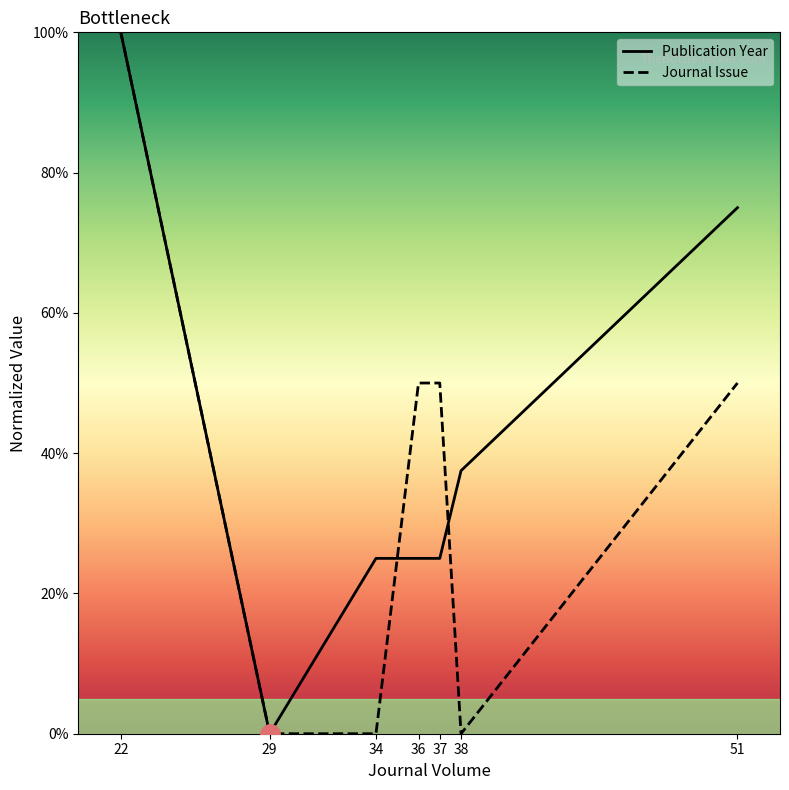

What is the average value of the Publication Year series?

41.1